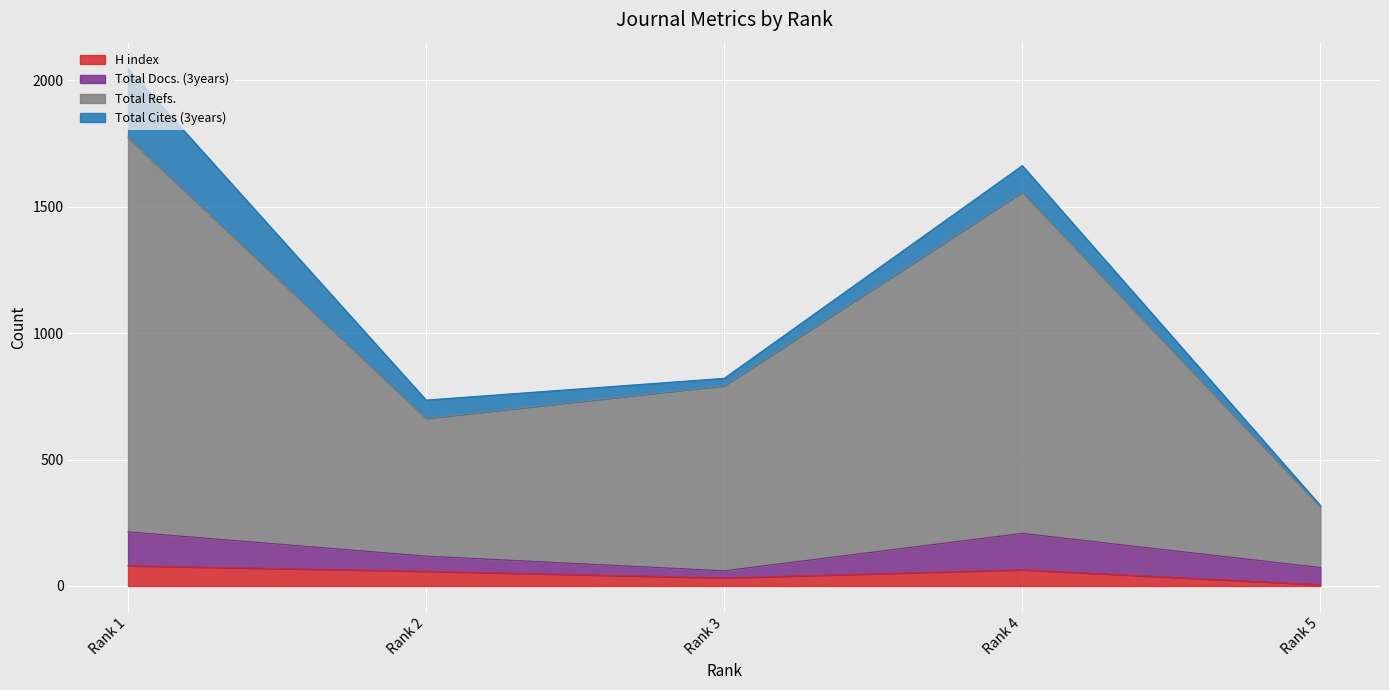

What are all the series names shown in the legend?

H index, Total Docs. (3years), Total Refs., Total Cites (3years)